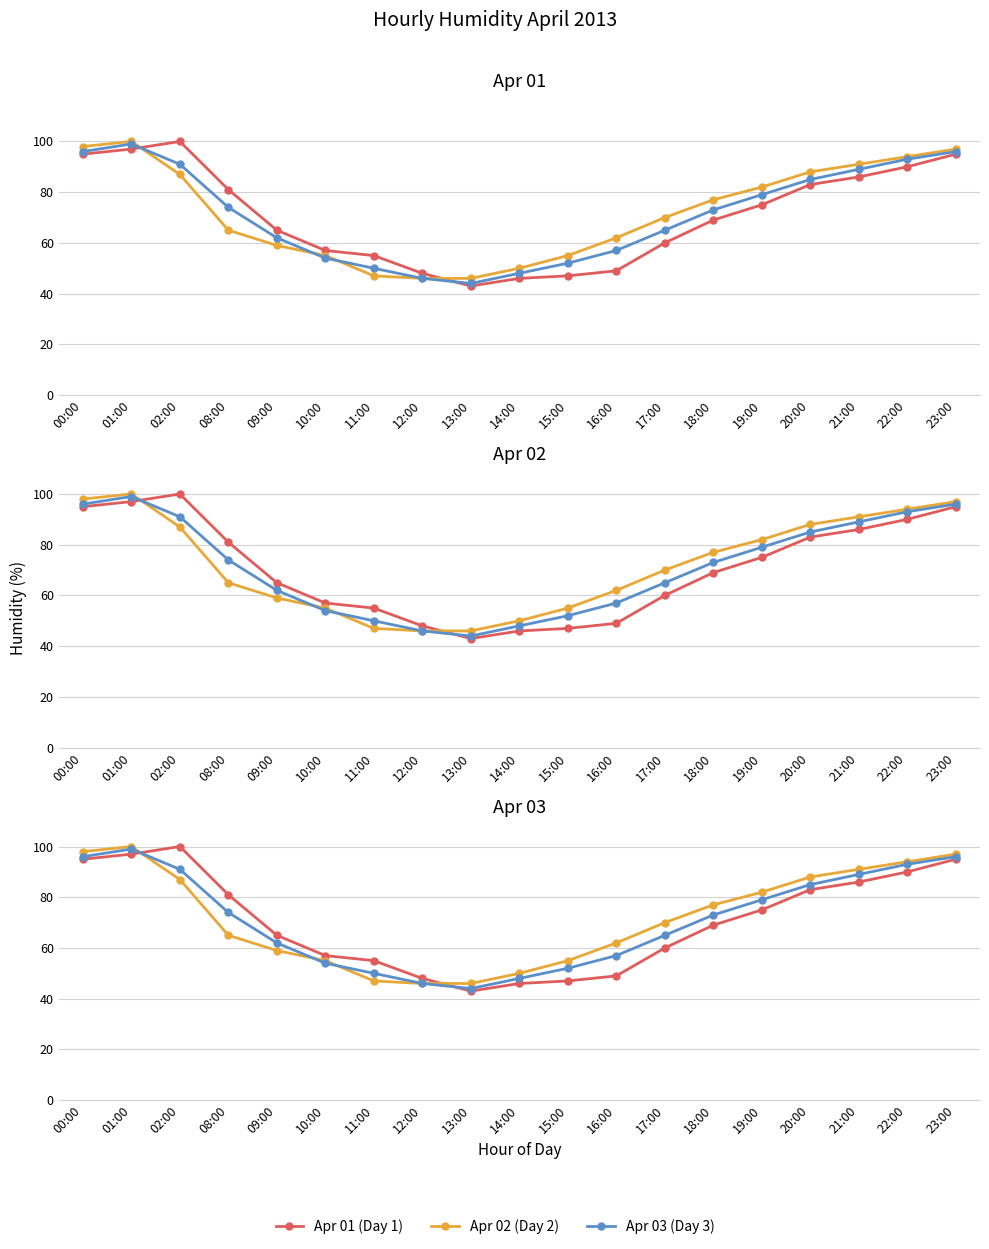

What is the value of the Apr 03 (Day 3) point at the 11th from the left?

52